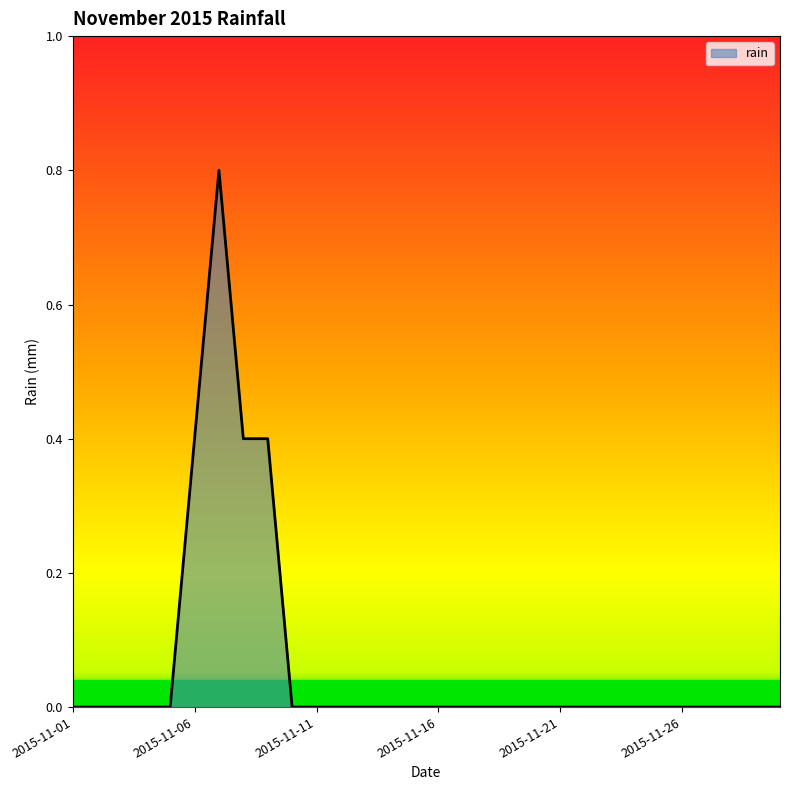

What is the maximum value shown in the chart?

0.8